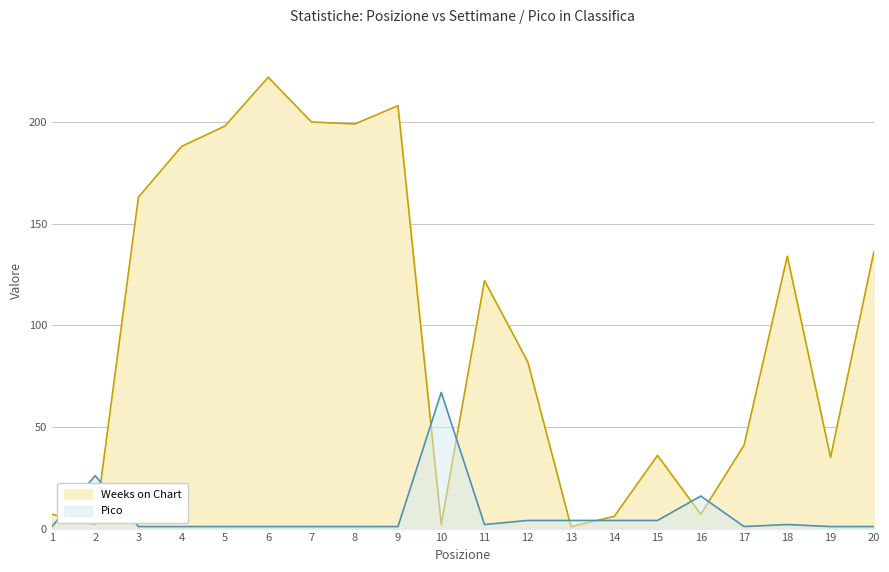

Reading right to left, what are all the values shown in this chart?

Weeks on Chart: 136	35	134	41	7	36	6	1	82	122	2	208	199	200	222	198	188	163	2	7
Pico: 1	1	2	1	16	4	4	4	4	2	67	1	1	1	1	1	1	1	26	1